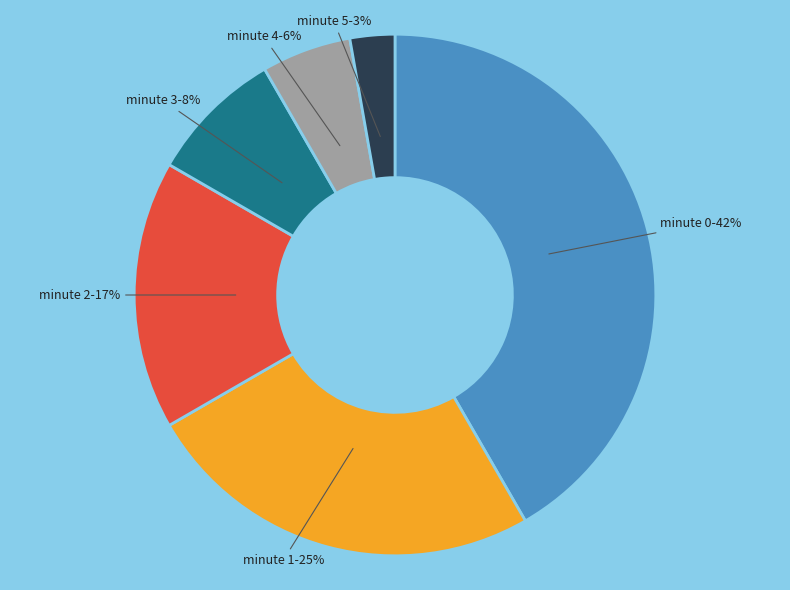

How many slices are in this pie chart?

6